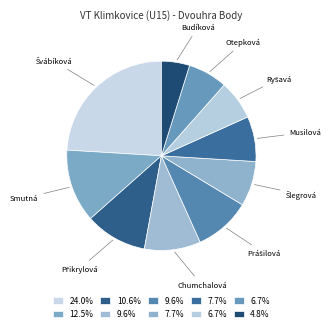

Count the number of slices in the pie.

10